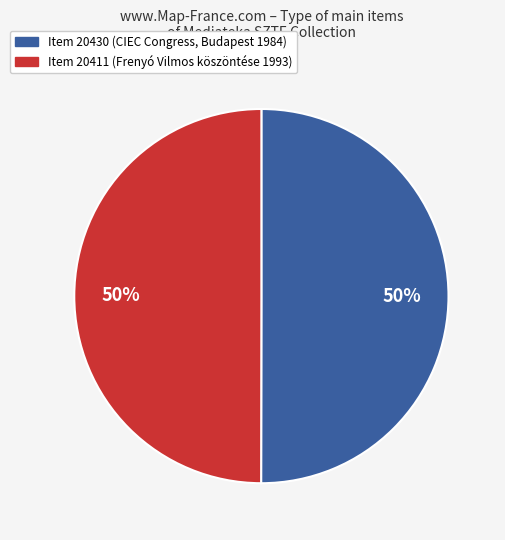

To the nearest percent, what is the average slice percentage?

50%